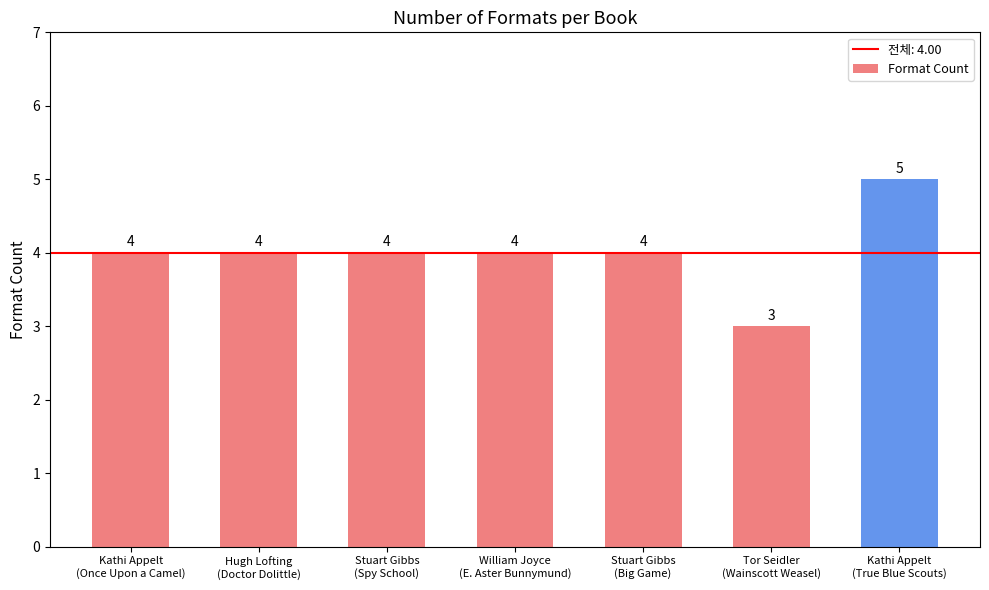

Which category has the highest value across all series?

Kathi Appelt
(True Blue Scouts)